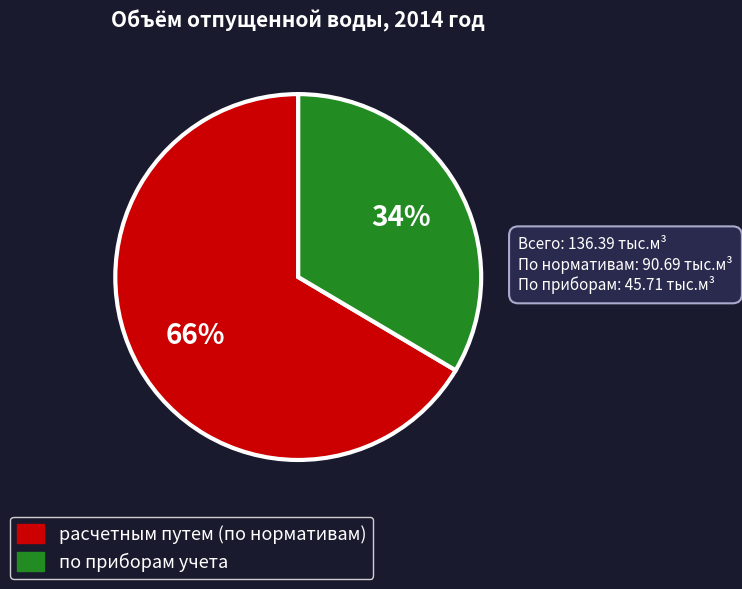

To the nearest percent, what is the average slice percentage?

50%